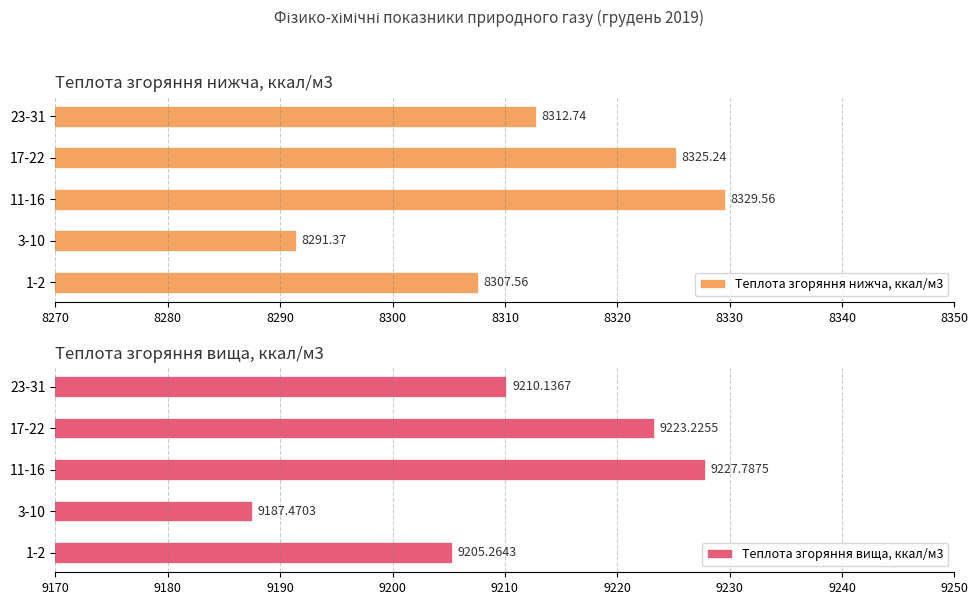

What is the maximum value shown in the chart?

9227.8